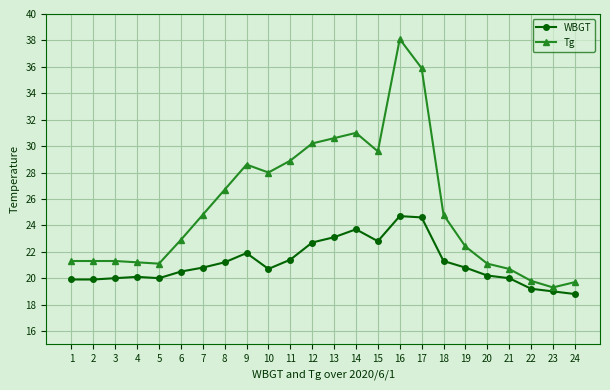

At which category is the sum across all series the highest?

16